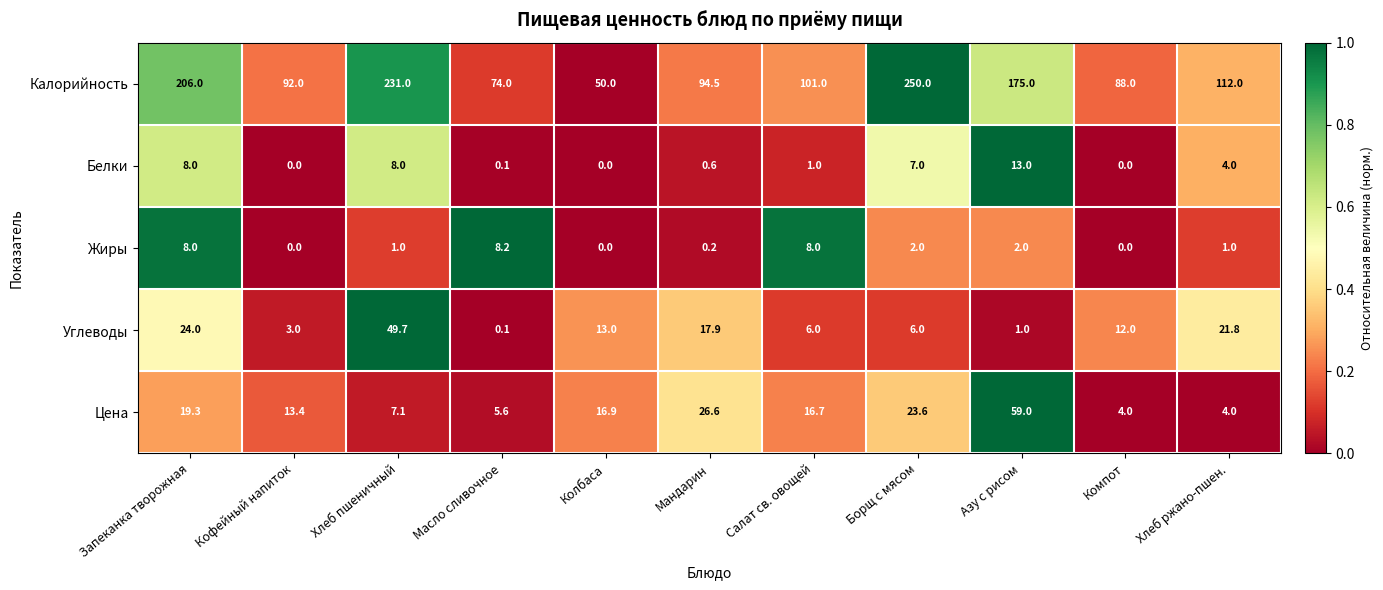

Rank the categories by Калорийность value from lowest to highest.

Колбаса, Масло сливочное, Компот, Кофейный напиток, Мандарин, Салат св. овощей, Хлеб ржано-пшен., Азу с рисом, Запеканка творожная, Хлеб пшеничный, Борщ с мясом